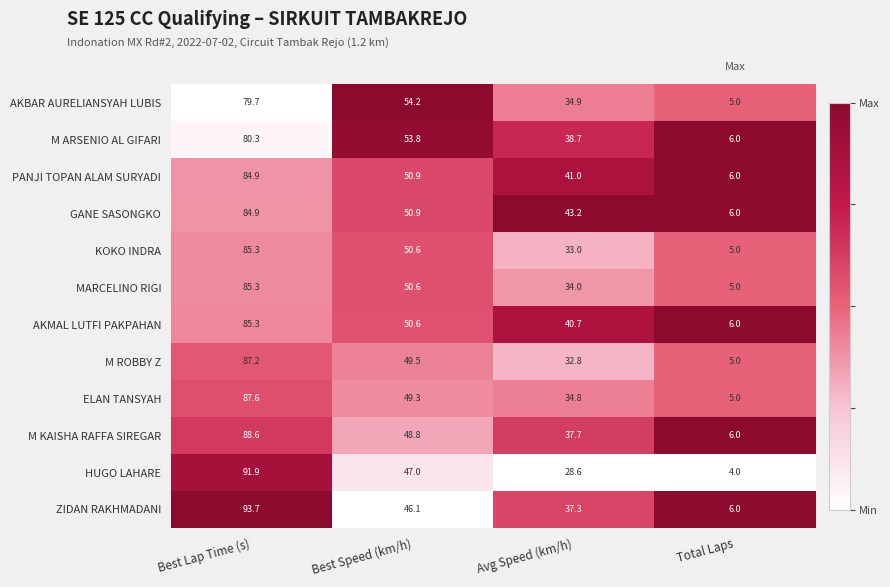

Where is GANE SASONGKO nearest to the value 45?

Avg Speed (km/h)